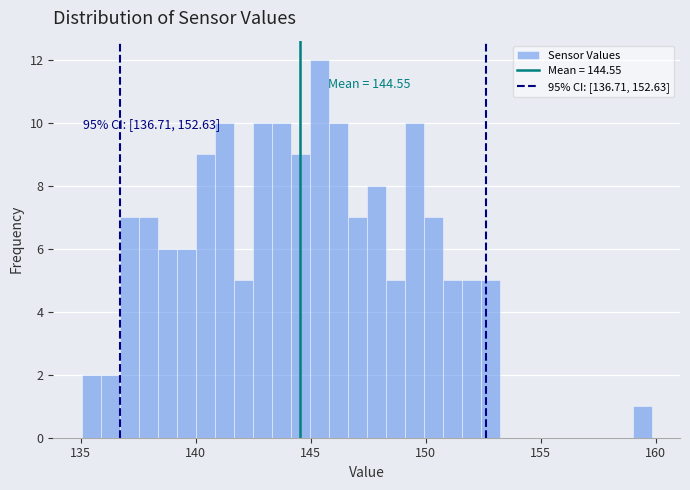

Around what value on the x-axis is the tallest bar? Give the approximate position of its centre, as read against the axis.

145.5